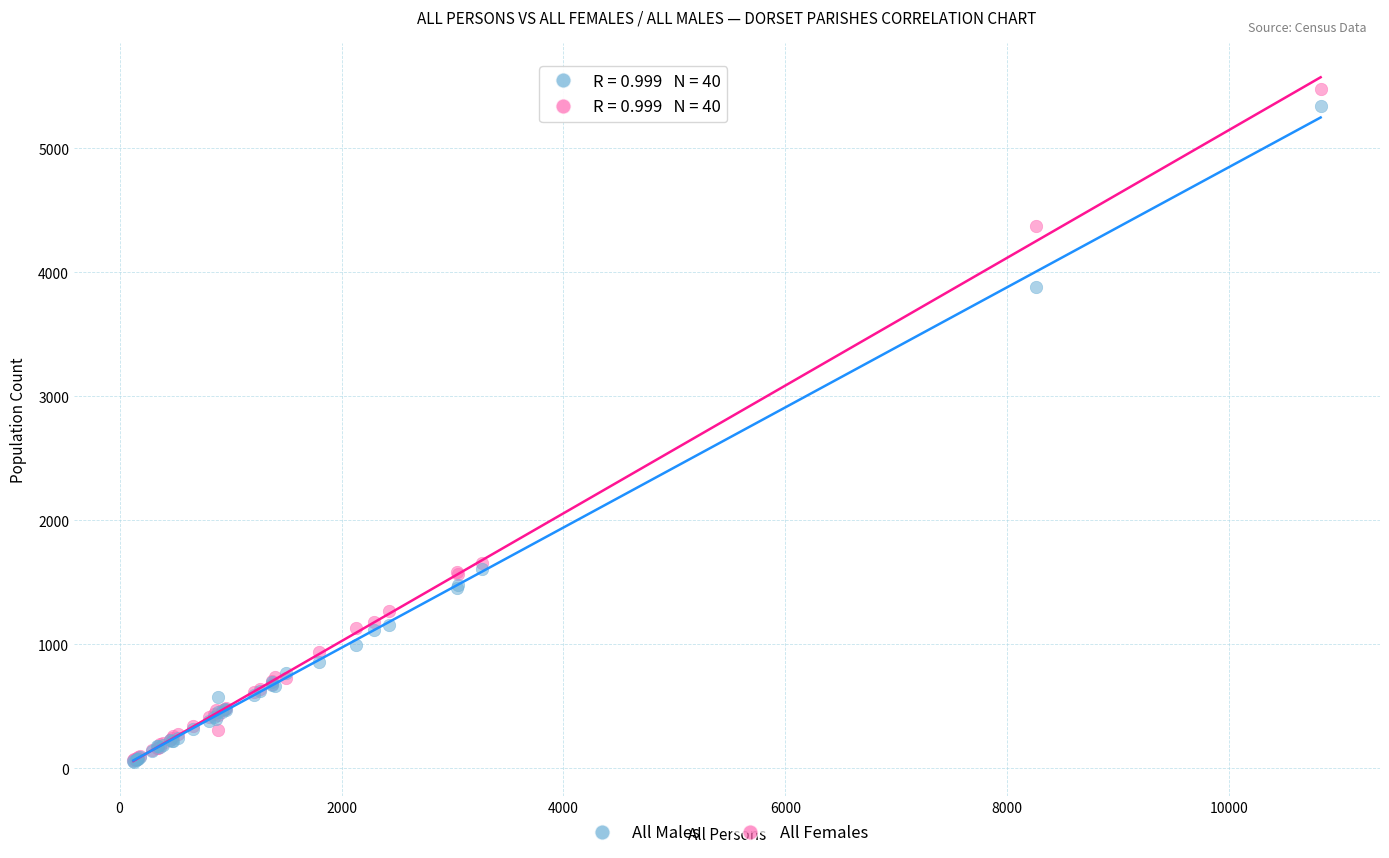

Which series has the largest Y range (max minus min)?

All Females